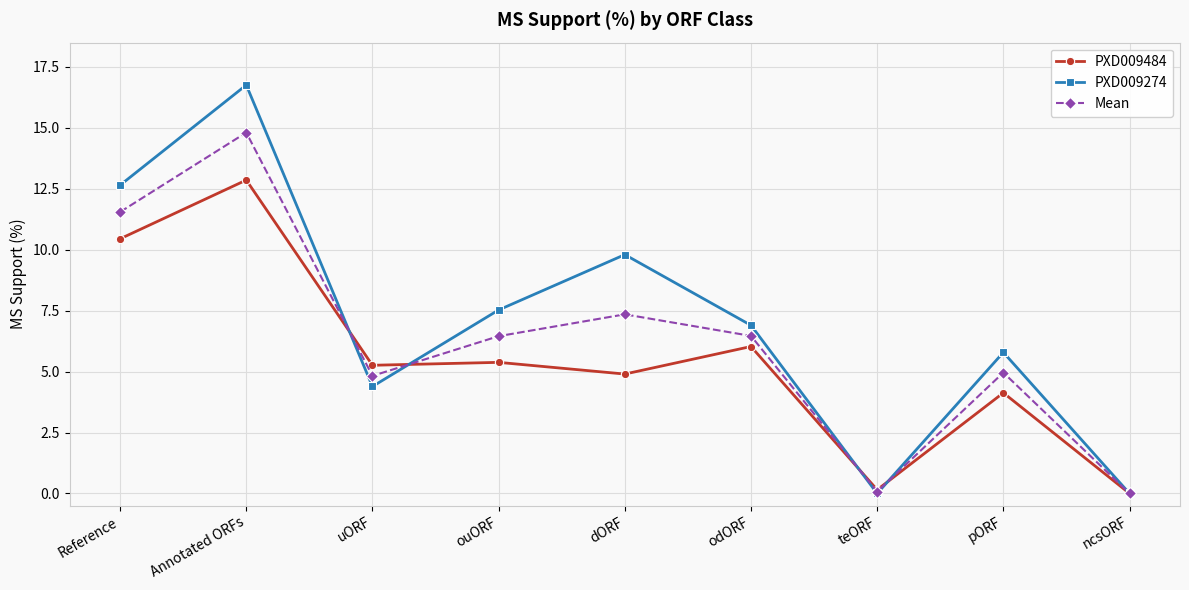

What is the total value across all series at dORF?

22.1